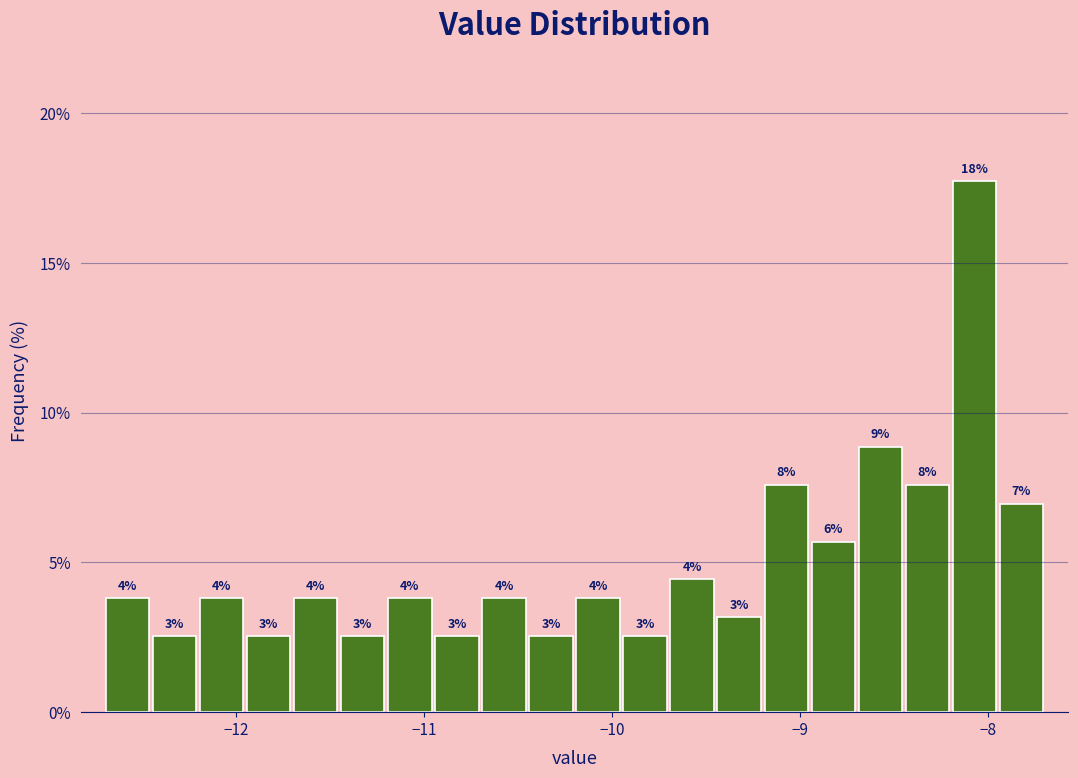

Read against the x-axis, roughly where is the centre of the tallest bar?

-8.1